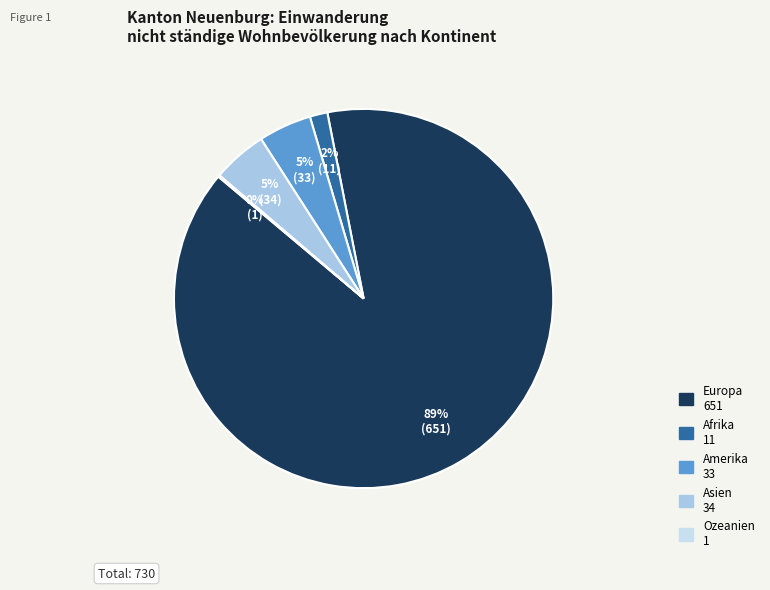

Between Amerika and Europa, which is larger?

Europa